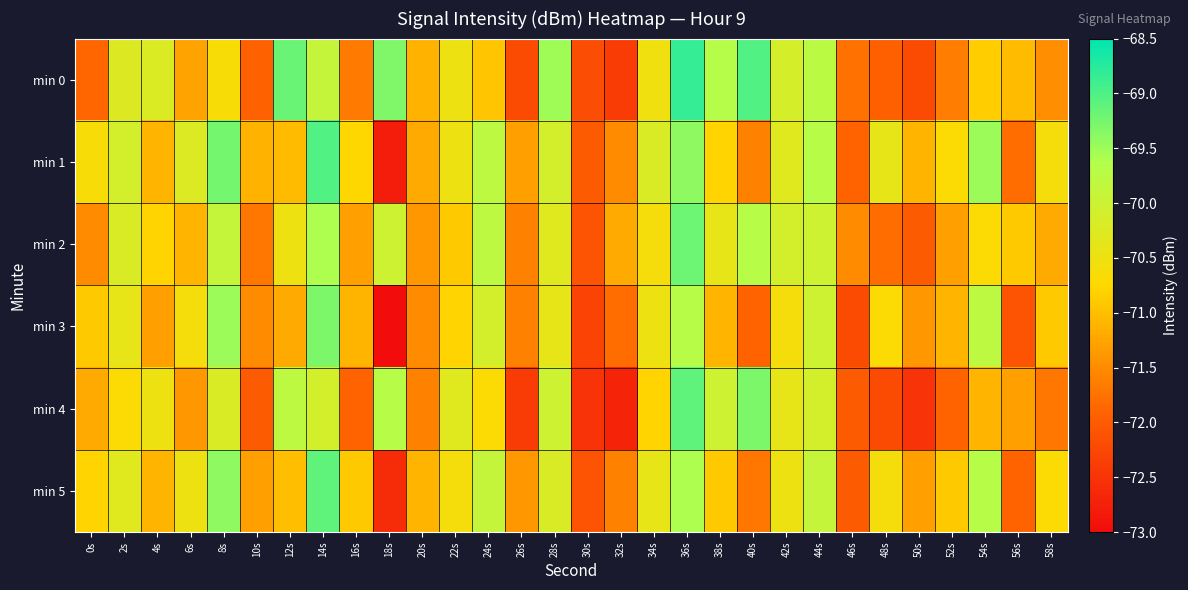

Which series has the largest range (max minus min)?

min 1